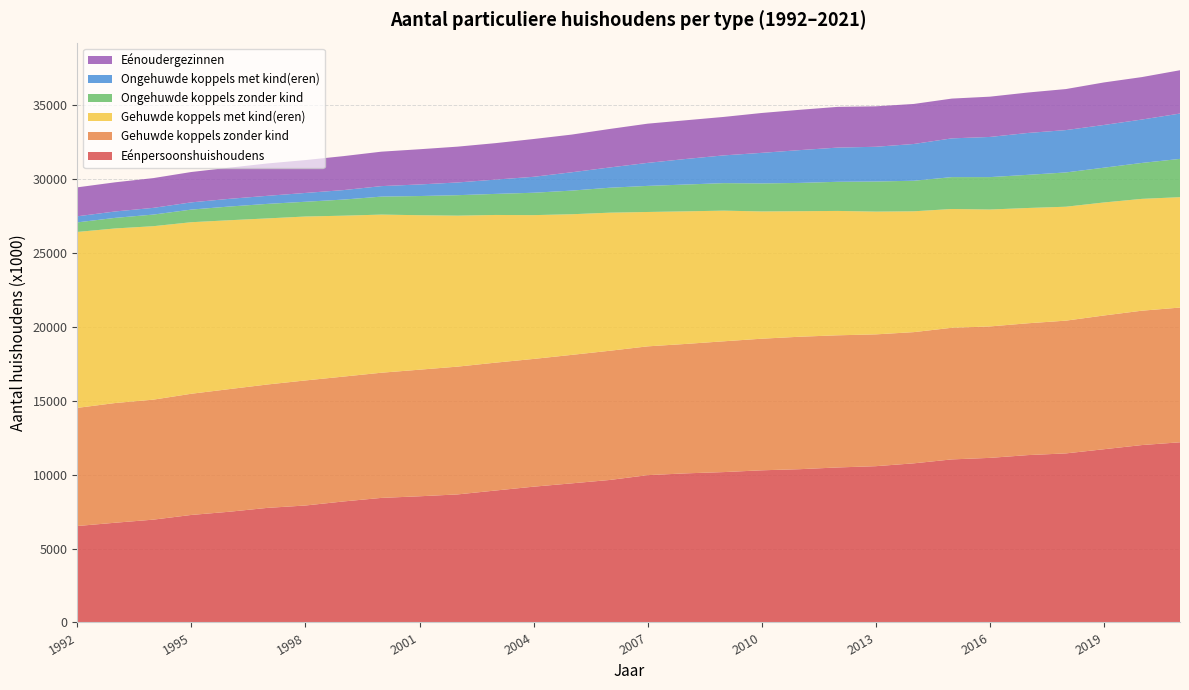

Reading right to left, list all the values displayed in this chart.

Eénpersoonshuishoudens: 12194	12007	11724	11442	11327	11139	11036	10770	10577	10491	10374	10298	10177	10091	9970	9643	9414	9190	8930	8666	8540	8431	8190	7916	7755	7494	7277	6959	6751	6527
Gehuwde koppels zonder kind: 9117	9093	9051	8984	8921	8895	8908	8879	8920	8943	8964	8906	8851	8758	8716	8744	8694	8645	8653	8648	8567	8471	8449	8463	8350	8299	8202	8120	8101	7995
Gehuwde koppels met kind(eren): 7471	7568	7649	7710	7802	7912	8038	8177	8308	8417	8495	8613	8842	8974	9094	9346	9518	9732	9995	10217	10454	10701	10890	11094	11240	11428	11608	11739	11814	11907
Ongehuwde koppels zonder kind: 2591	2432	2354	2320	2244	2194	2158	2068	2037	1972	1915	1895	1862	1815	1766	1688	1600	1515	1426	1386	1298	1218	1090	999	983	928	855	786	717	647
Ongehuwde koppels met kind(eren): 3069	2937	2891	2866	2834	2718	2622	2488	2351	2315	2219	2070	1878	1728	1557	1371	1240	1079	967	860	784	710	642	596	546	521	489	455	433	412
Eénoudergezinnen: 2931	2873	2878	2777	2736	2726	2692	2709	2738	2756	2728	2698	2603	2619	2654	2605	2551	2557	2468	2424	2382	2331	2299	2225	2190	2109	2055	2014	1973	1959